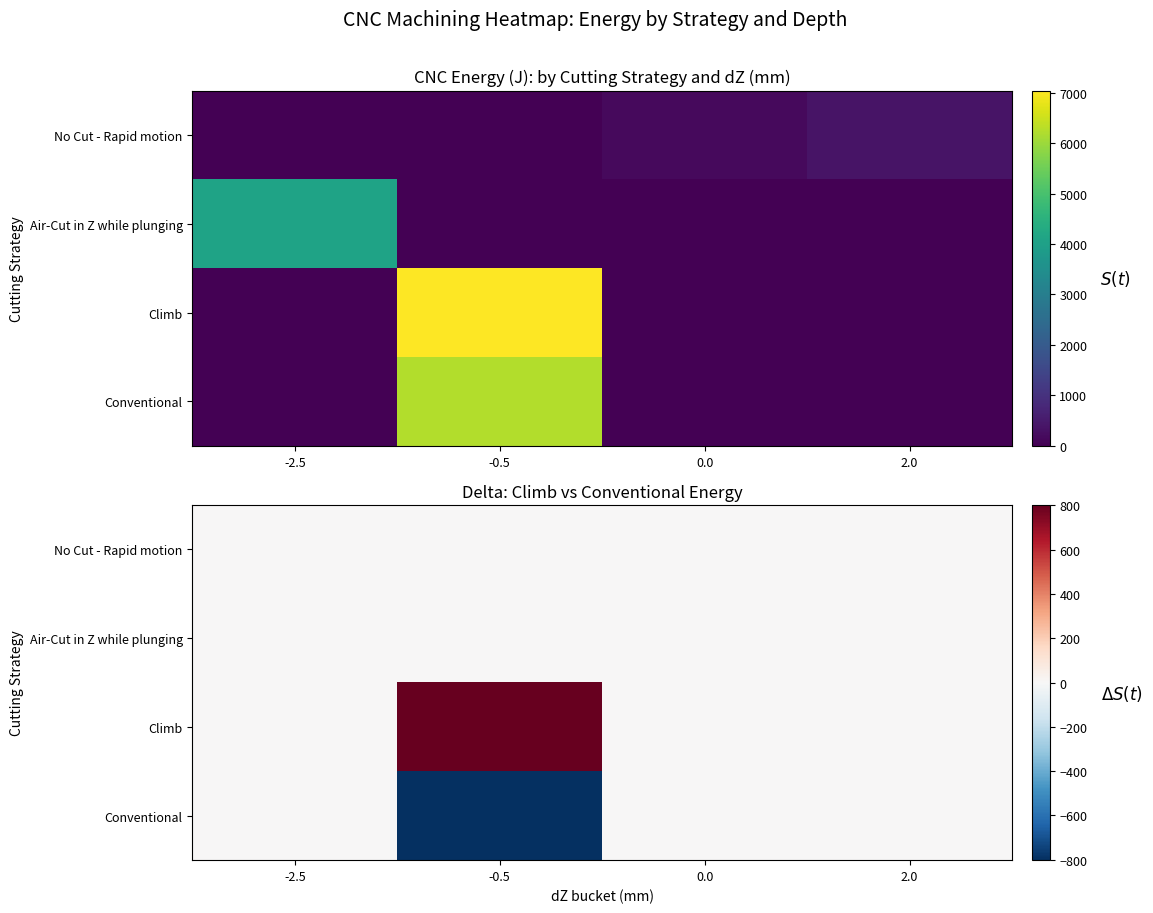

The value of Air-Cut in Z while plunging at 2.0 is 0.0. True or false?

True